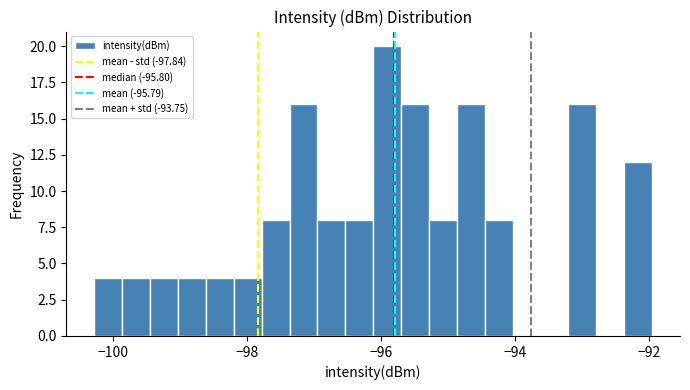

Around what value on the x-axis is the tallest bar? Give the approximate position of its centre, as read against the axis.

-96.0